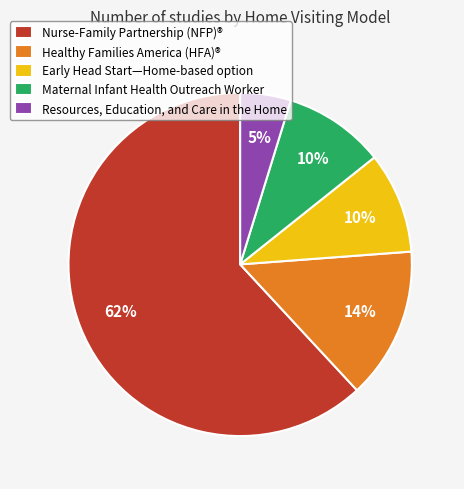

The Early Head Start—Home-based option slice represents 10% of the pie. True or false?

True